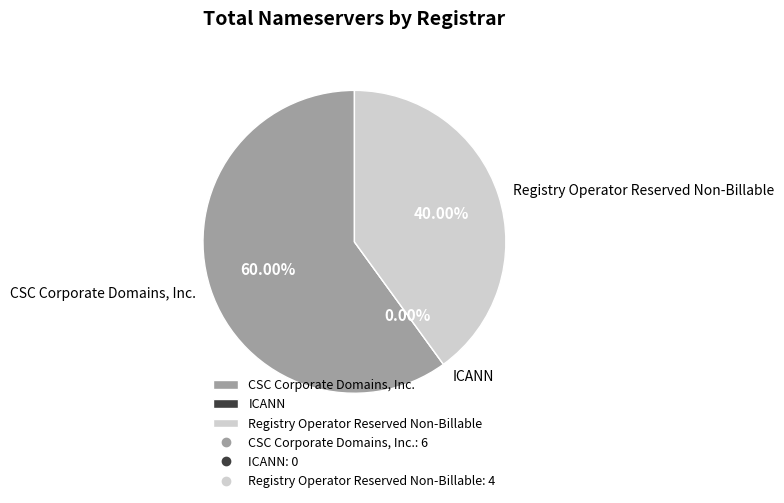

To the nearest percent, what is the difference between the largest and smallest slice percentages?

60%